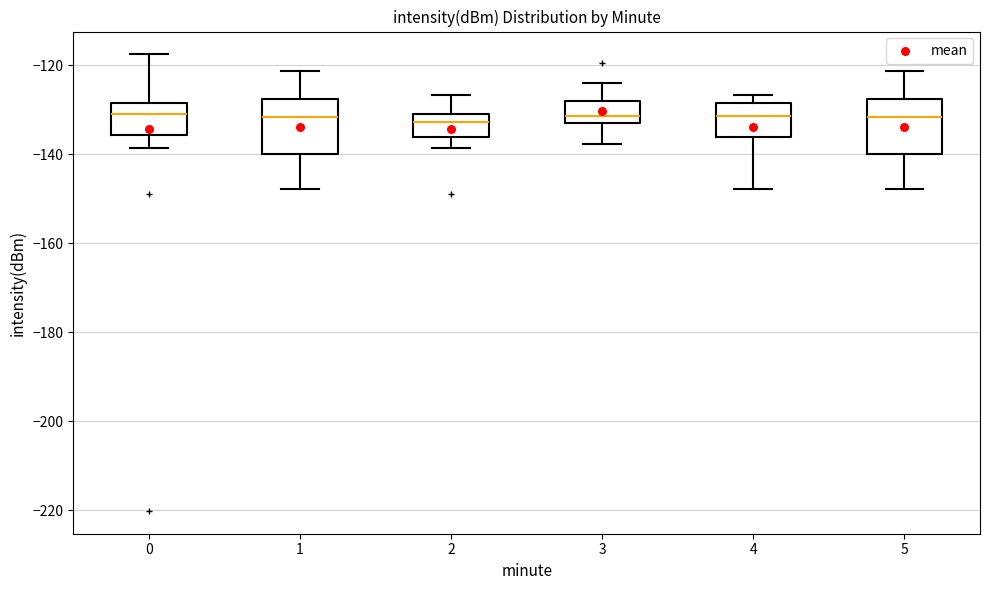

Reading left to right, transcribe this box plot: for each box, give where its median line is, the range the box spans, and where its two whiskers end, as read against the y-axis. The values are not printed on the chart, so give them approximately, as read against the axis.

0: median -132, box -136 to -128, whiskers -138 to -118
1: median -132, box -140 to -128, whiskers -148 to -122
2: median -132, box -136 to -130, whiskers -138 to -126
3: median -132 (just above the box's lower edge), box -132 to -128, whiskers -138 to -124
4: median -132, box -136 to -128, whiskers -148 to -126
5: median -132, box -140 to -128, whiskers -148 to -122